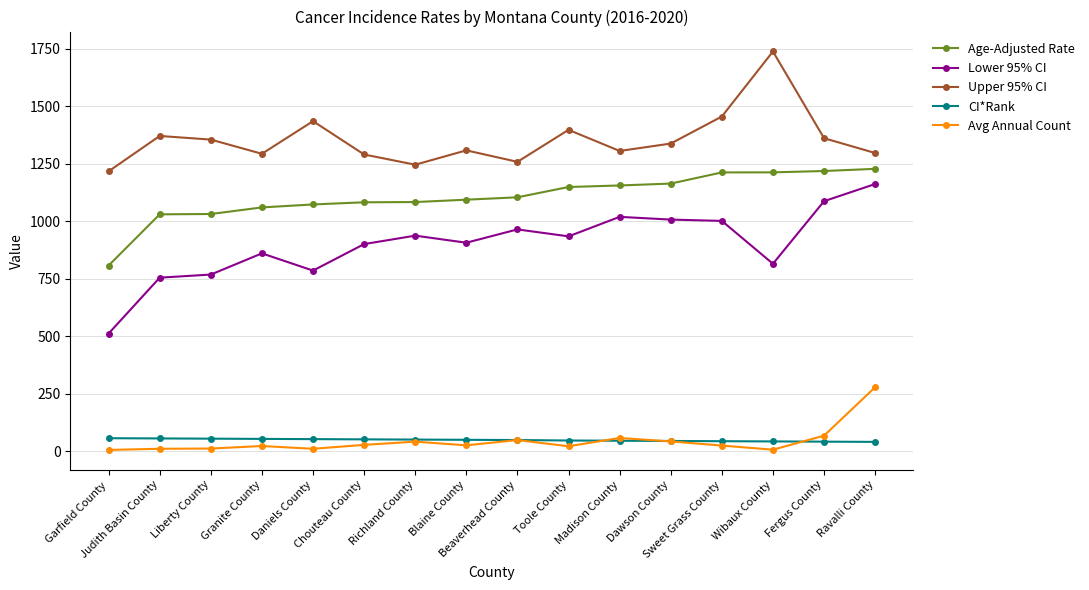

At which label does CI*Rank first exceed 49?

Garfield County